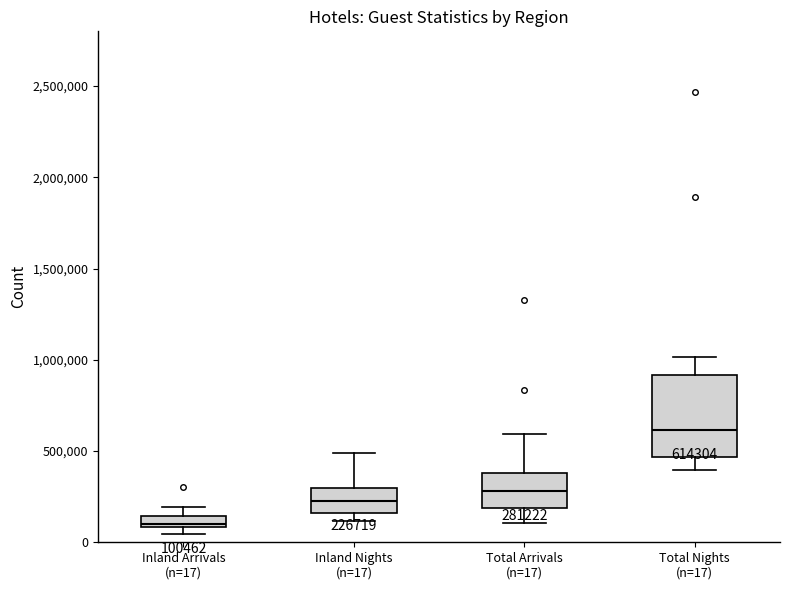

Comparing the boxes themselves (not the whiskers), which one is the tallest?

Total Nights (n=17)